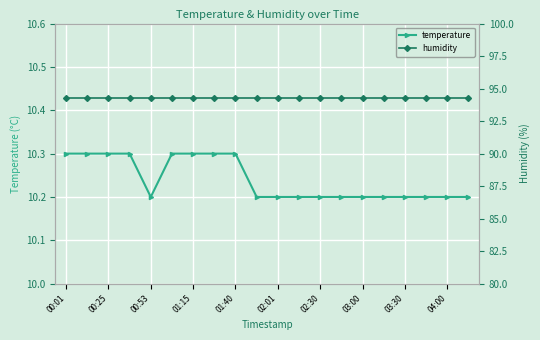

Is it true that temperature equals 10.3 at 01:40?

True